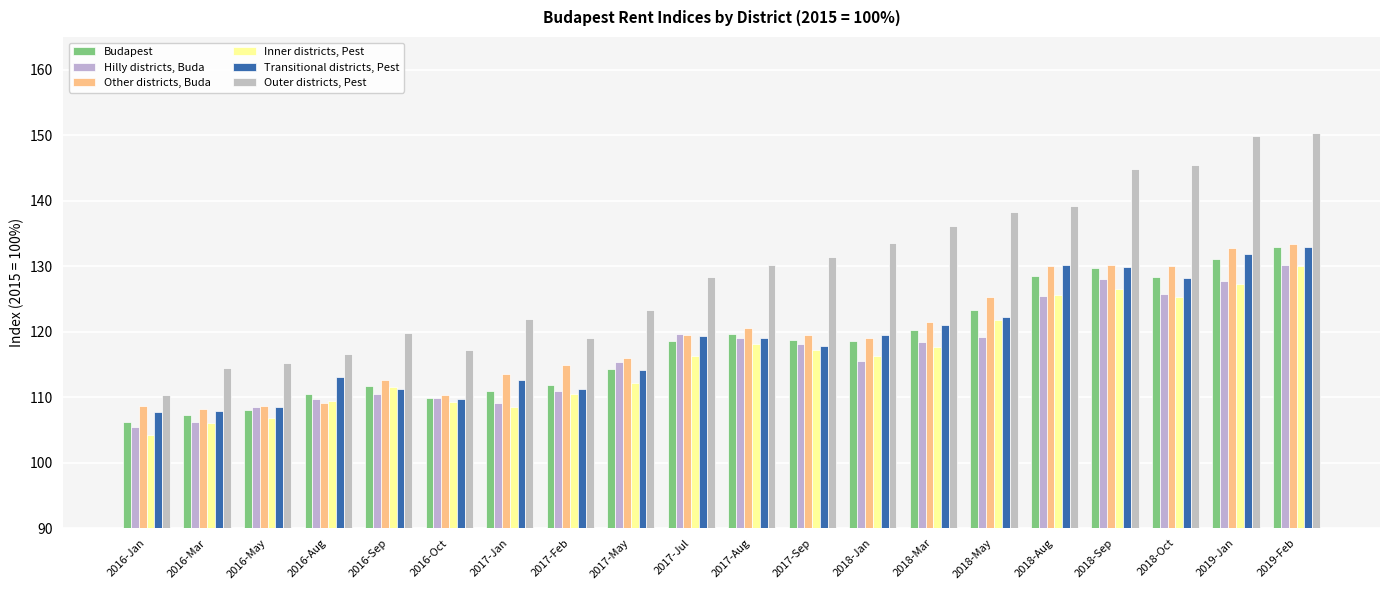

How many distinct data groups are displayed?

6